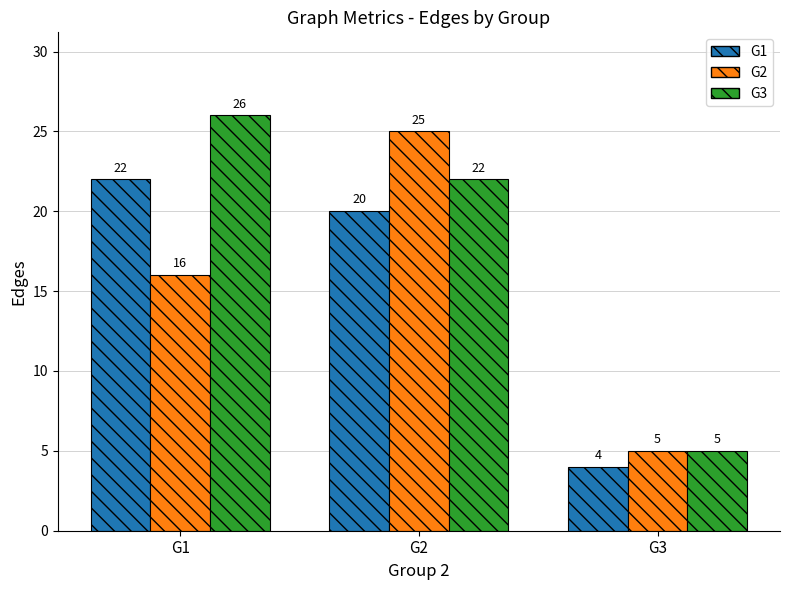

Reading left to right, list all the values displayed in this chart.

G1: 22	20	4
G2: 16	25	5
G3: 26	22	5